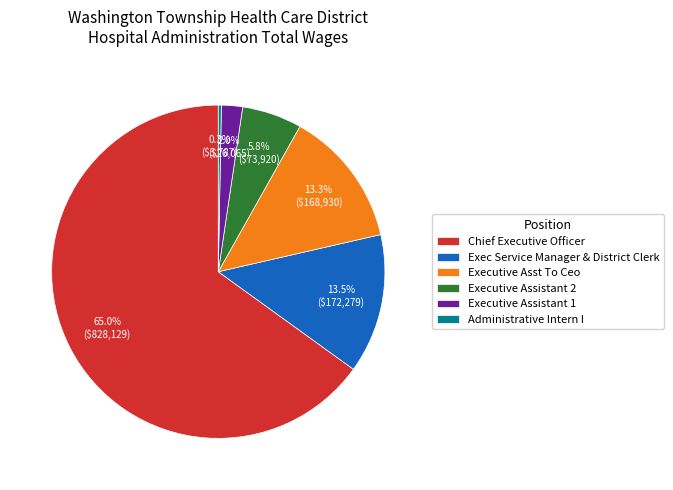

How much of the chart is everything except Executive Asst To Ceo?

86.7%